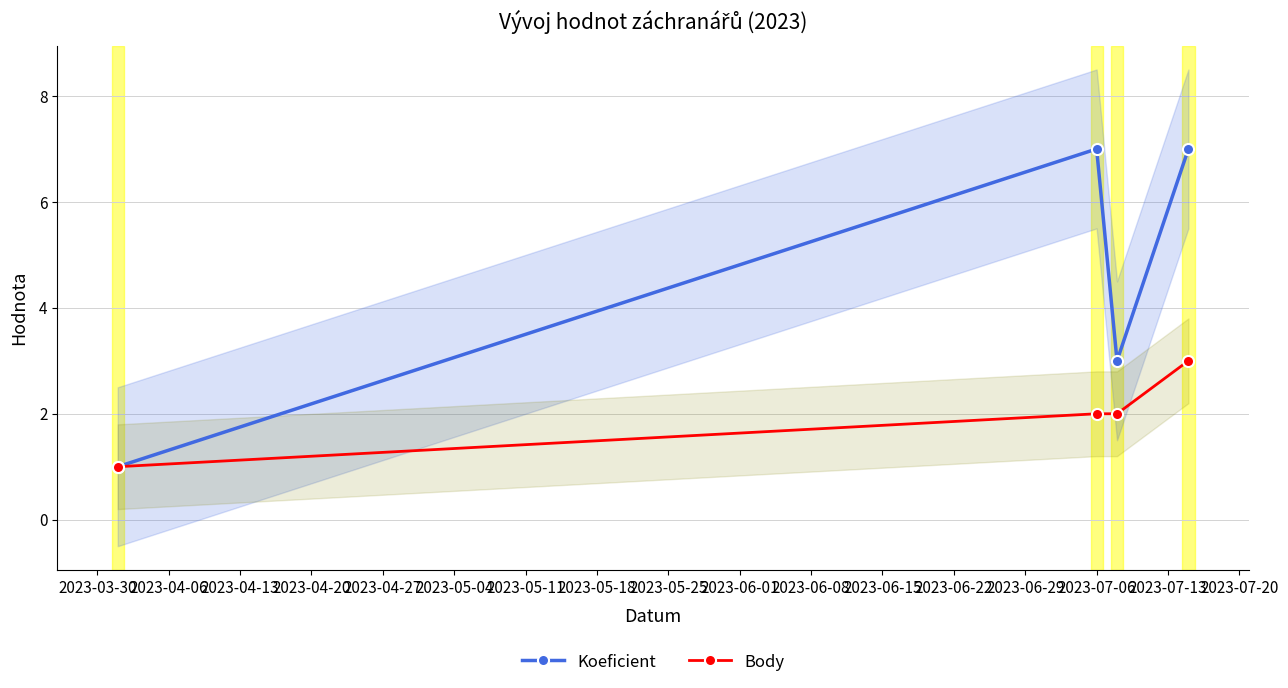

At how many categories does at least one series exceed 1?

3